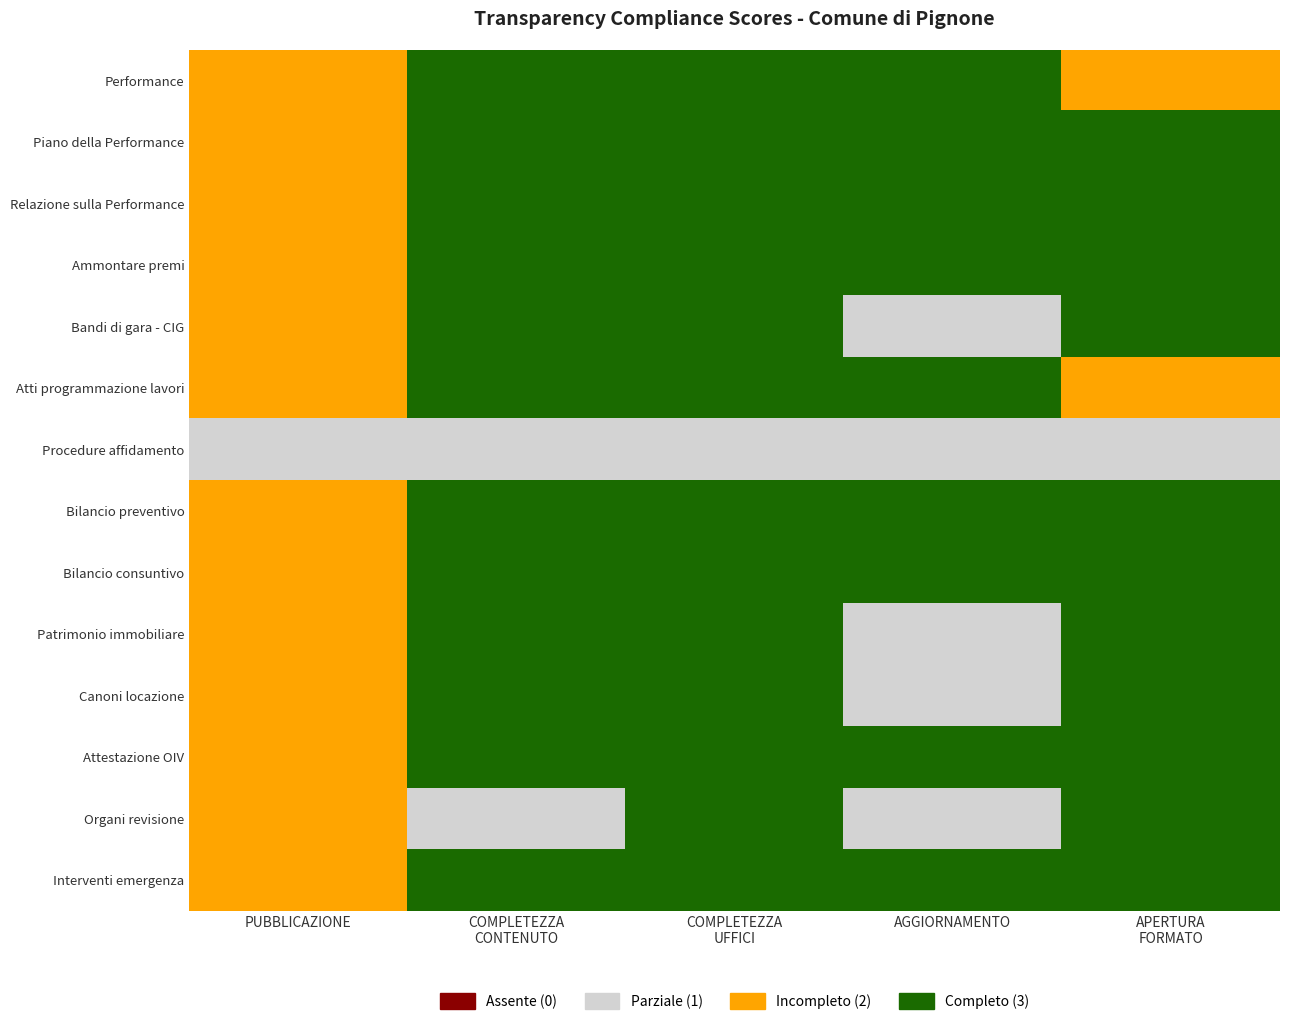

How many series are shown in this chart?

14